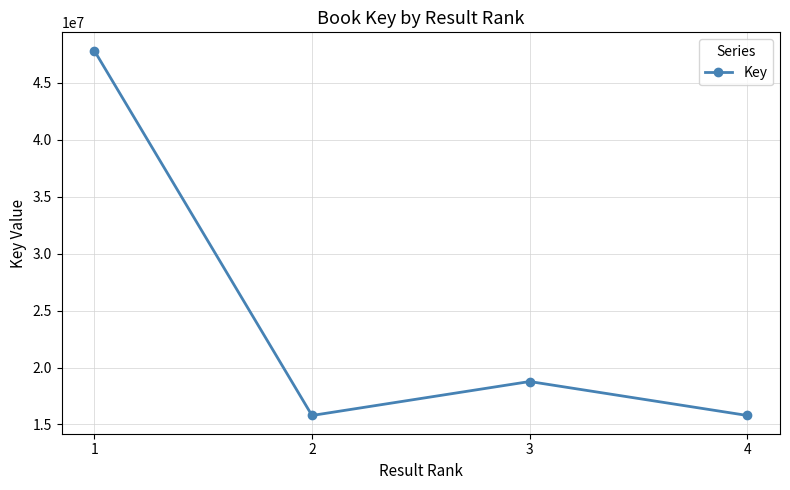

Is it true that the value at 1 is 47818501?

True